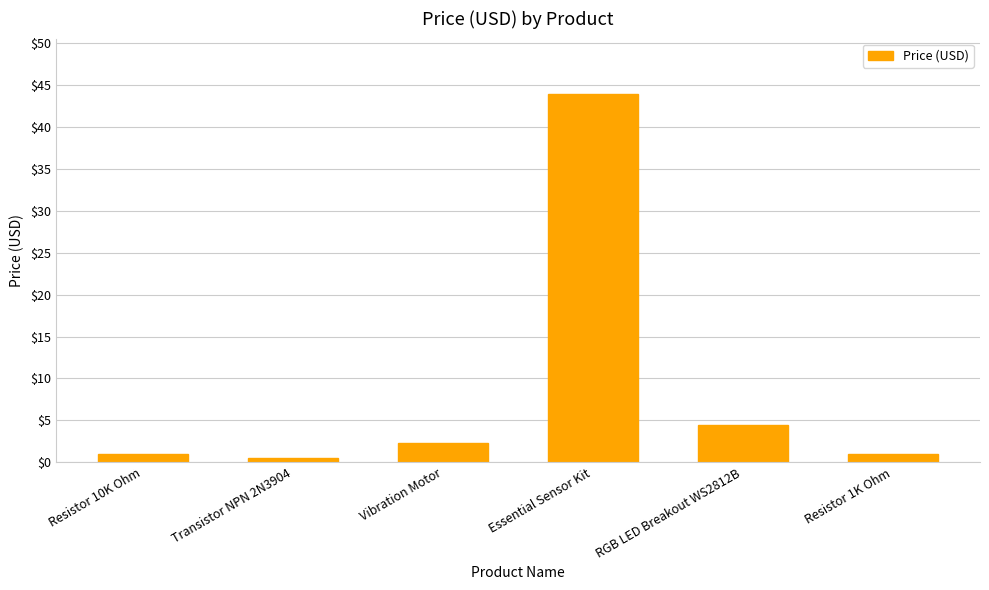

What is the label of the 1st bar from the left?

Resistor 10K Ohm